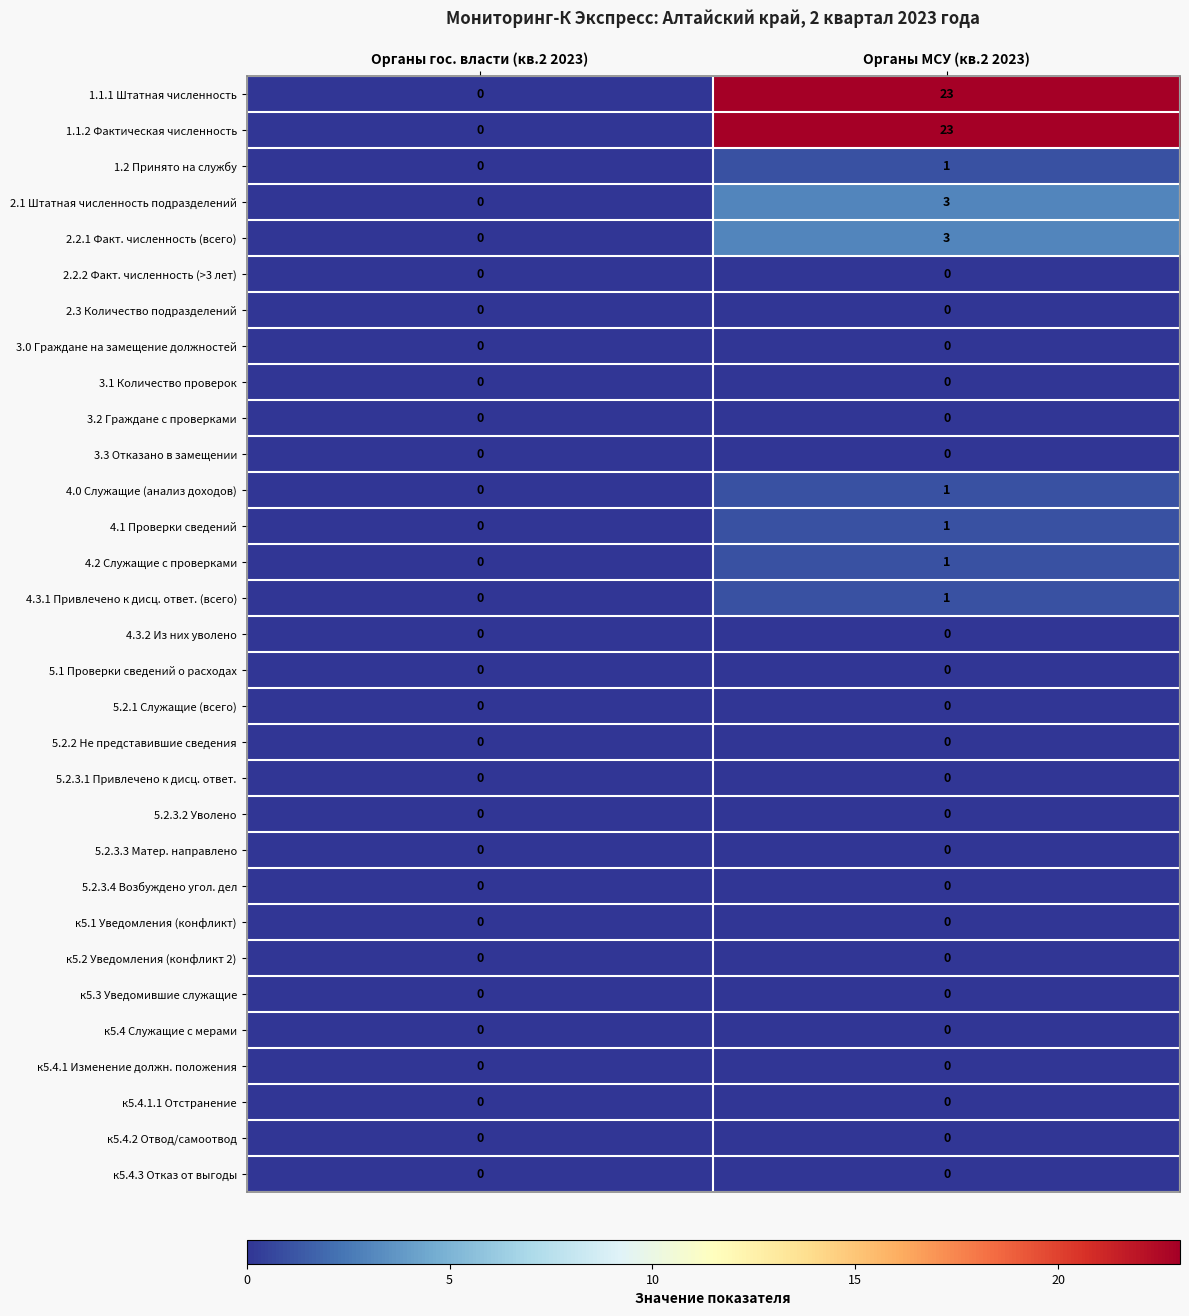

List the labels in order of 4.1 Проверки сведений value, smallest first.

Органы гос. власти (кв.2 2023), Органы МСУ (кв.2 2023)